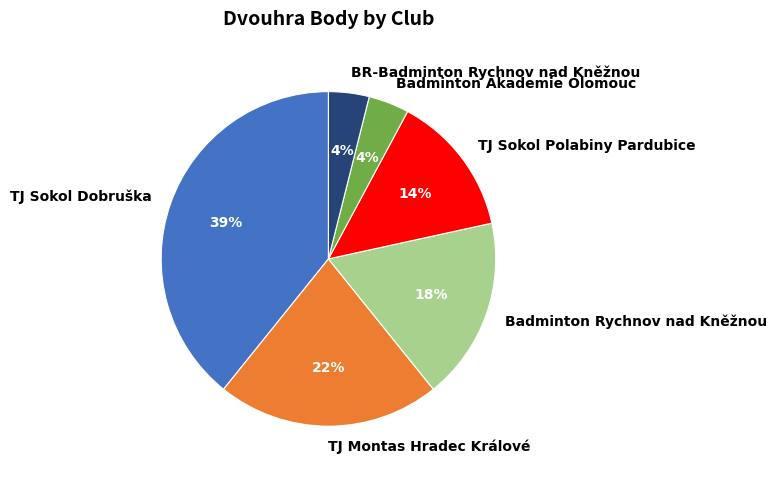

The Badminton Rychnov nad Kněžnou slice represents 5% of the pie. True or false?

False